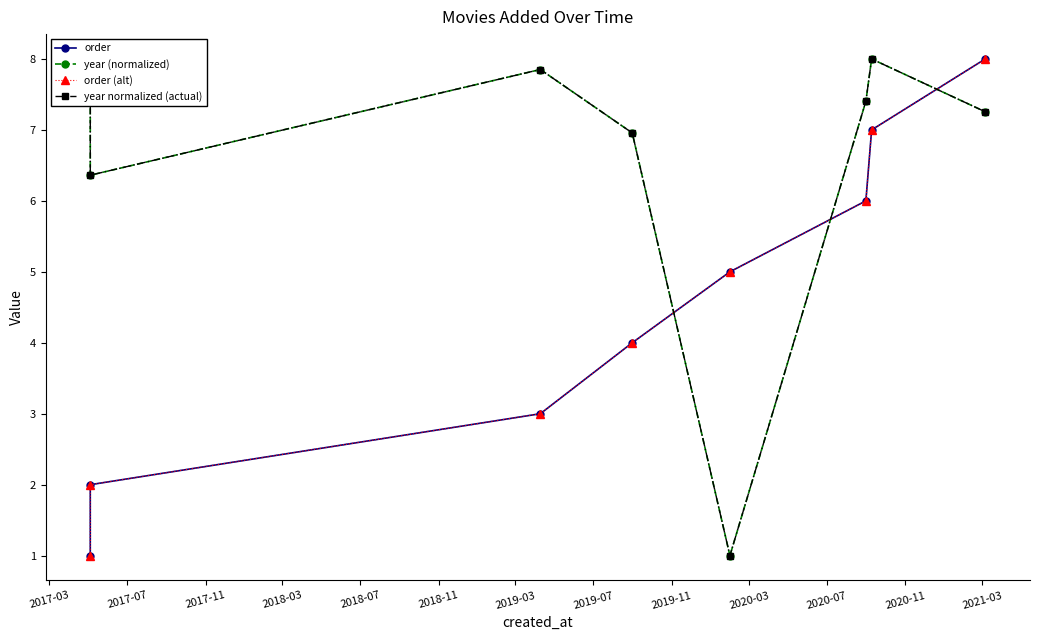

Which series has the largest total across all categories?

year (normalized)